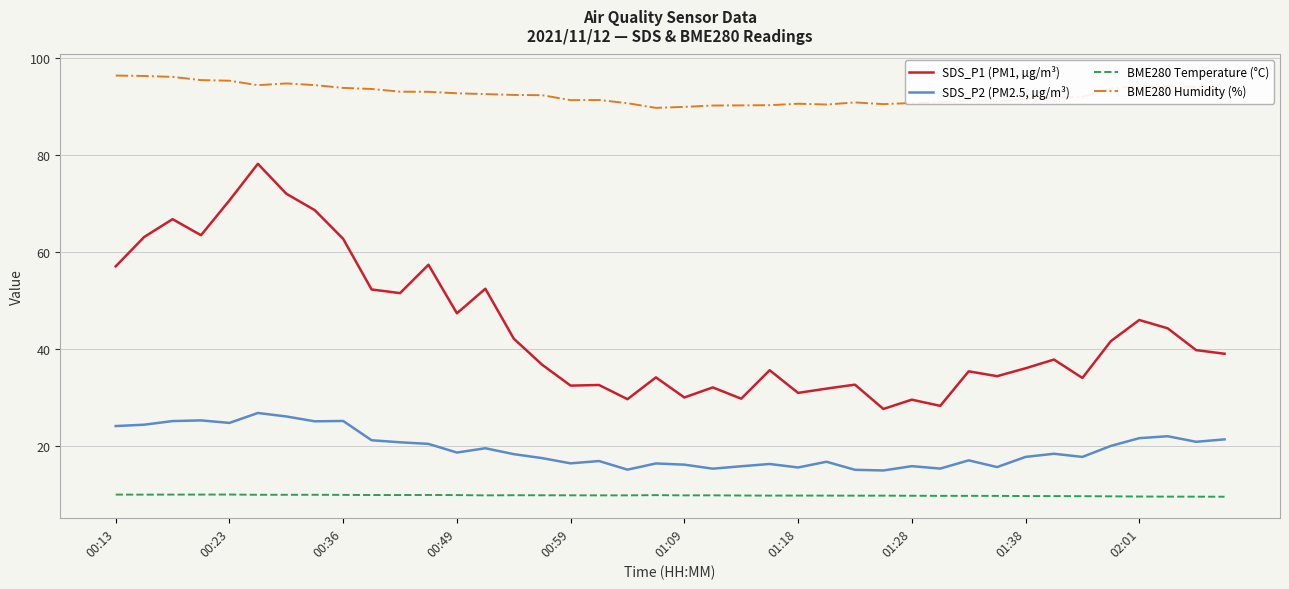

Which series has the widest spread of values?

SDS_P1 (PM1, µg/m³)